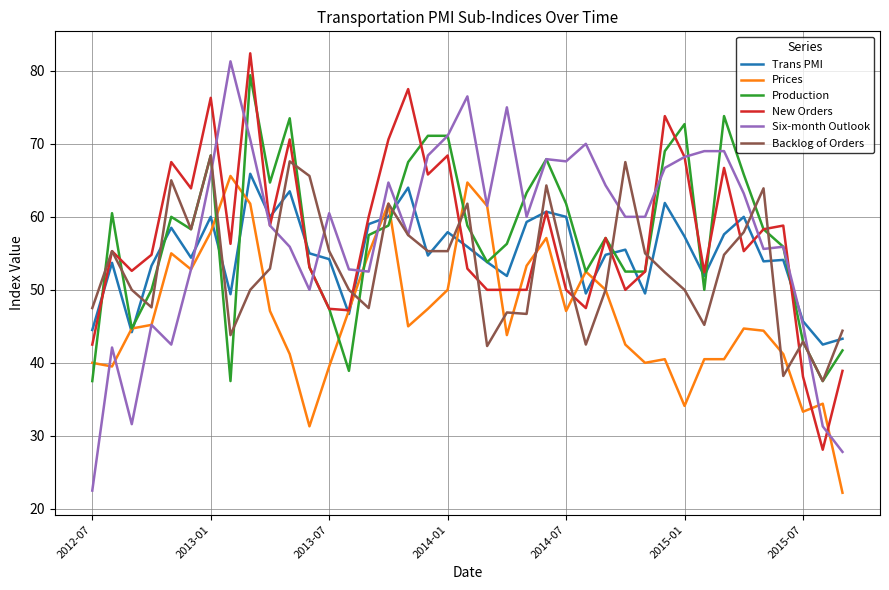

What is the maximum value shown in the chart?

82.4